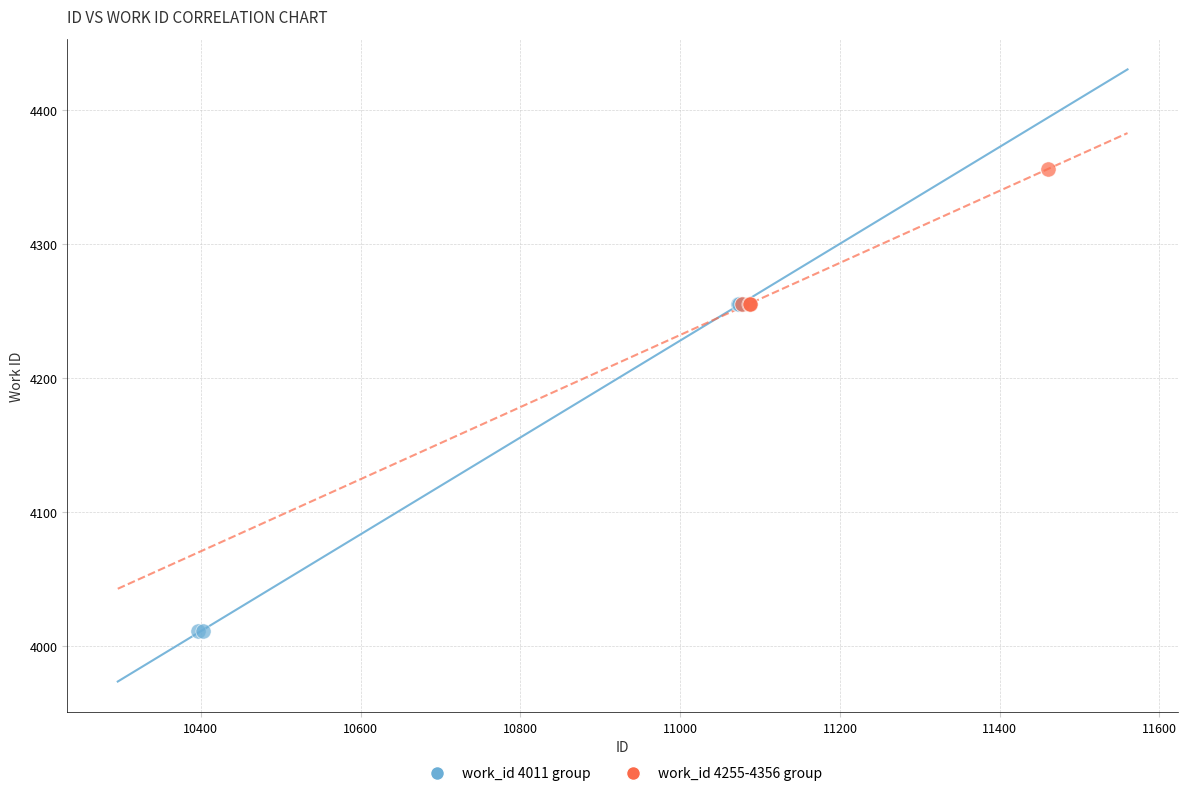

Which series contains the highest Y value?

work_id 4255-4356 group